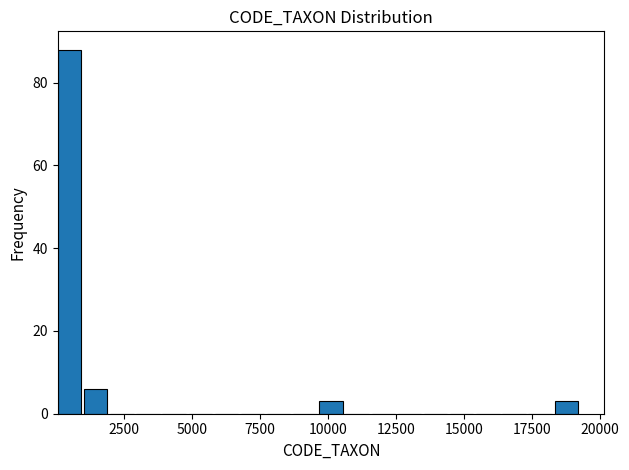

Around what value on the x-axis is the tallest bar? Give the approximate position of its centre, as read against the axis.

500